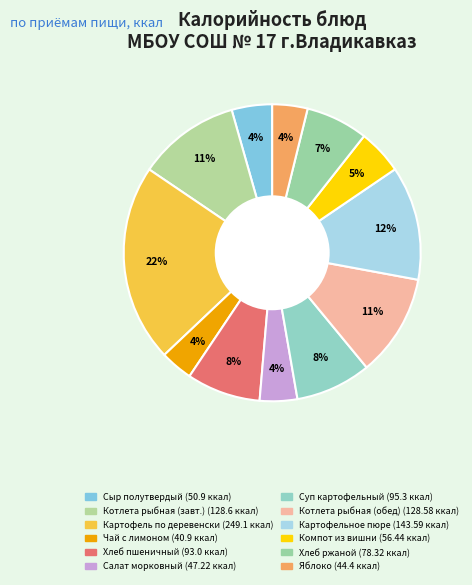

Rank the categories by value from highest to lowest.

Картофель по деревенски, Картофельное пюре, Котлета рыбная (завтрак), Котлета рыбная (обед), Суп картофельный с горохом, Хлеб пшеничный, Хлеб ржаной, Компот из вишни, Сыр полутвердый, Салат морковный, Яблоко, Чай с сахаром и лимоном